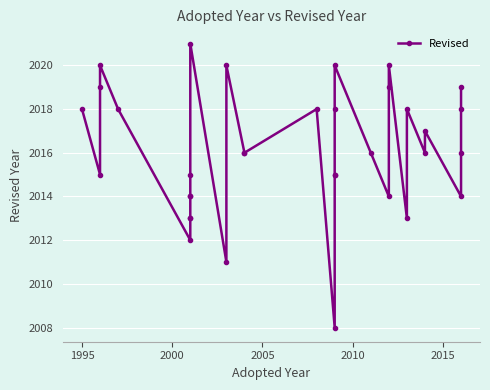

Reading right to left, extract all data points from this chart.

2019	2018	2016	2014	2017	2016	2018	2013	2020	2019	2014	2016	2020	2018	2015	2015	2008	2018	2016	2016	2020	2011	2021	2015	2014	2014	2013	2013	2012	2018	2020	2019	2015	2018